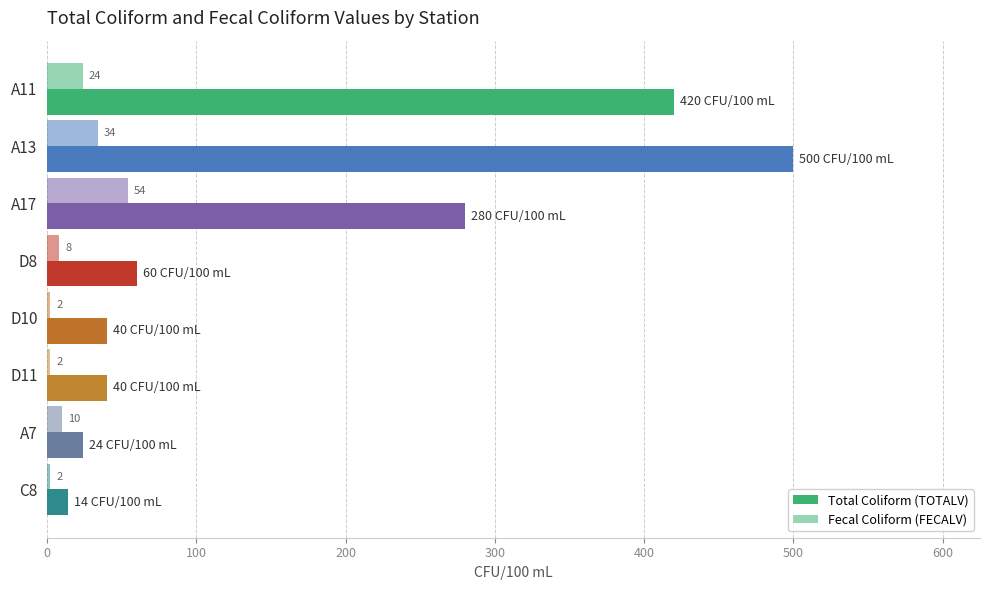

How many distinct data groups are displayed?

2